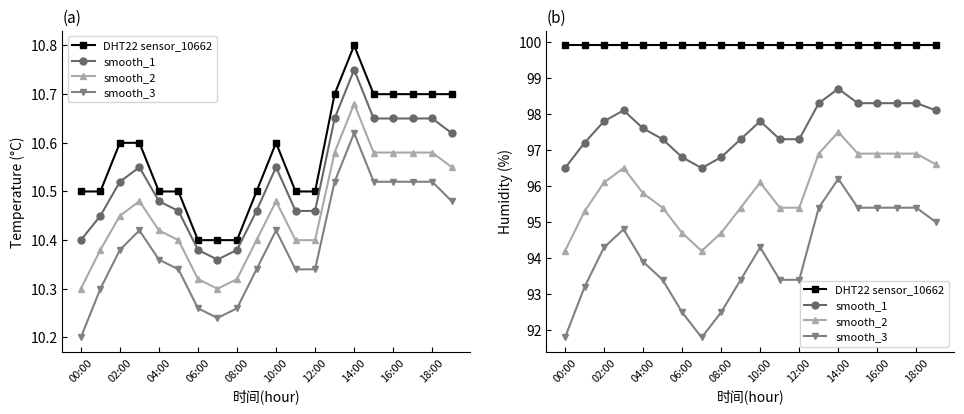

True or false: smooth_2 has more than 1 points higher than both neighbors.

True